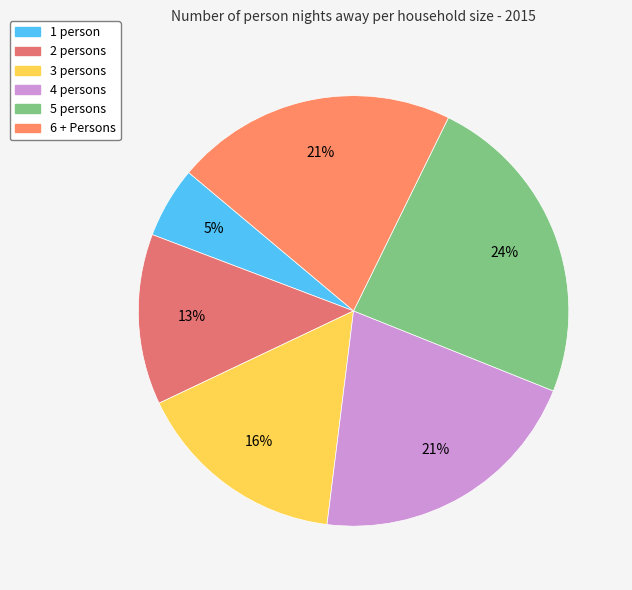

The 1 person slice represents 5% of the pie. True or false?

True